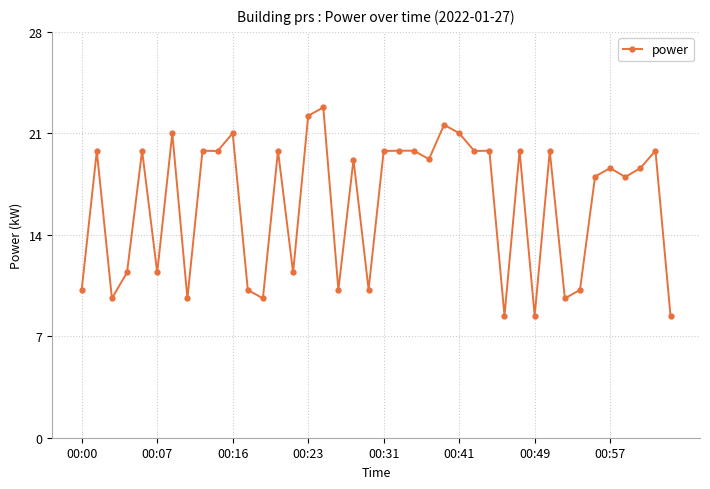

True or false: the data has more than 1 interior local peaks.

True